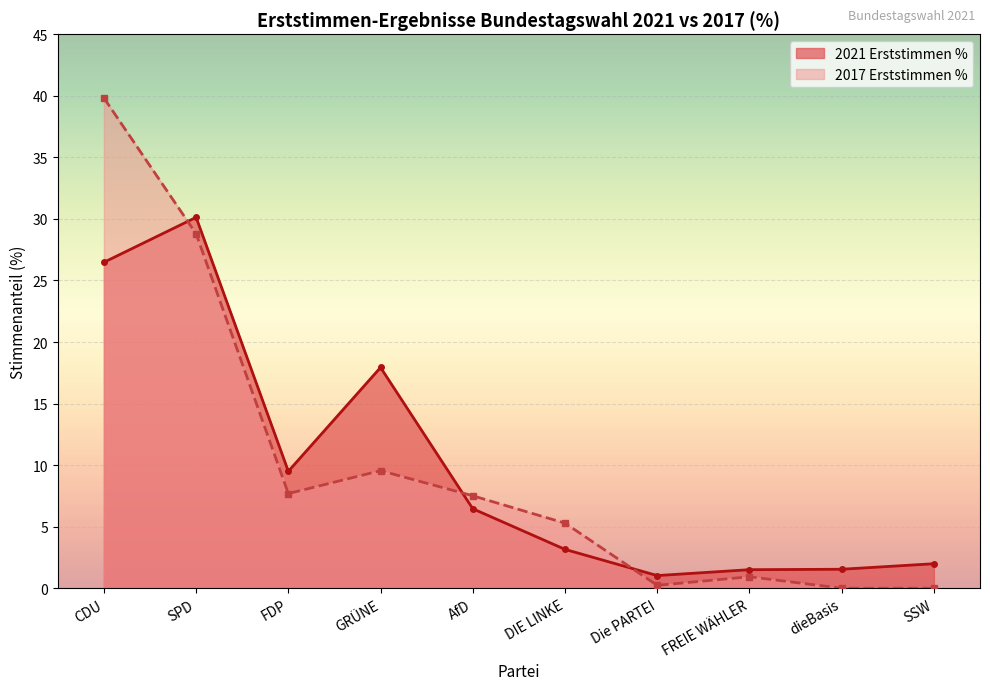

True or false: the data shows 1.5 at dieBasis.

True